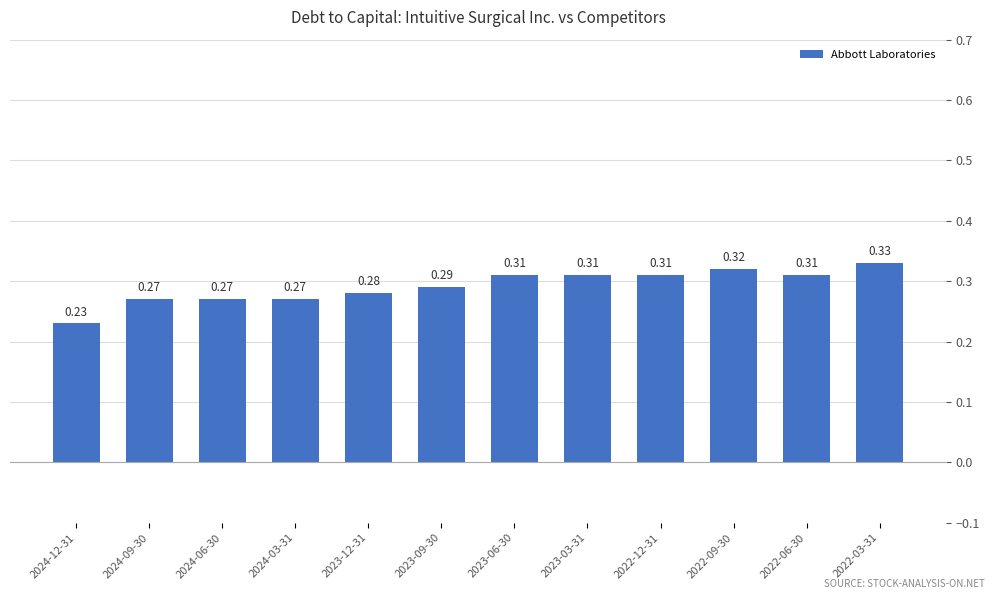

Between 2022-03-31 and 2024-06-30, which is larger?

2022-03-31